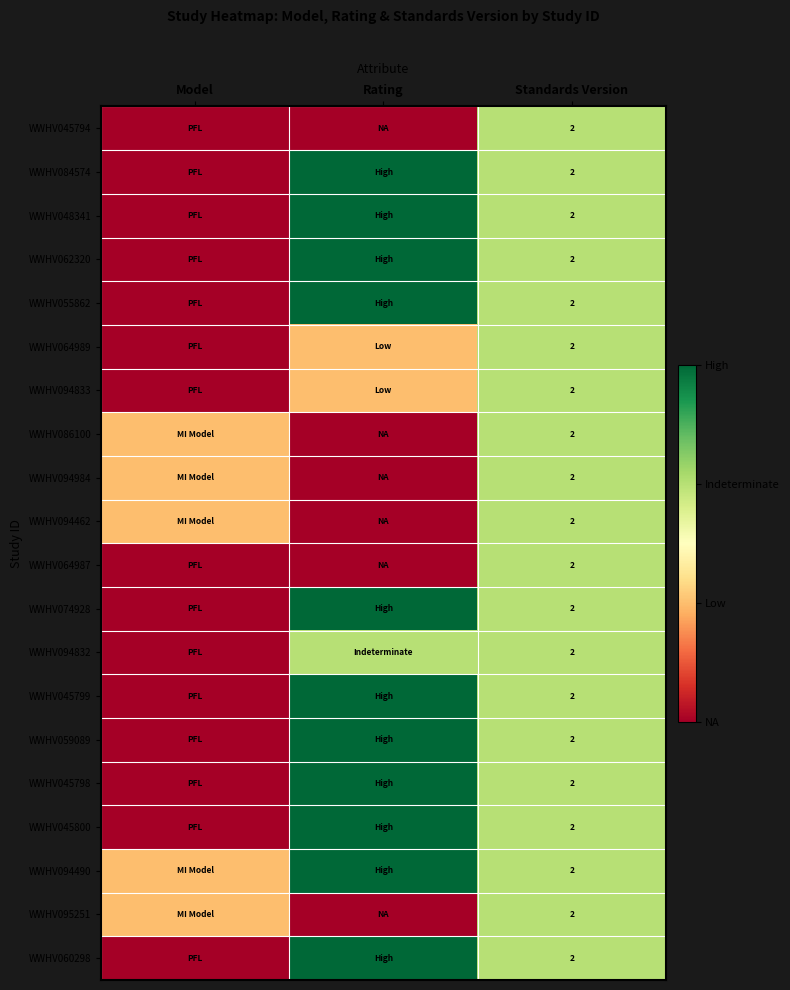

The value of WWHV084574 at Standards Version is 1. True or false?

False